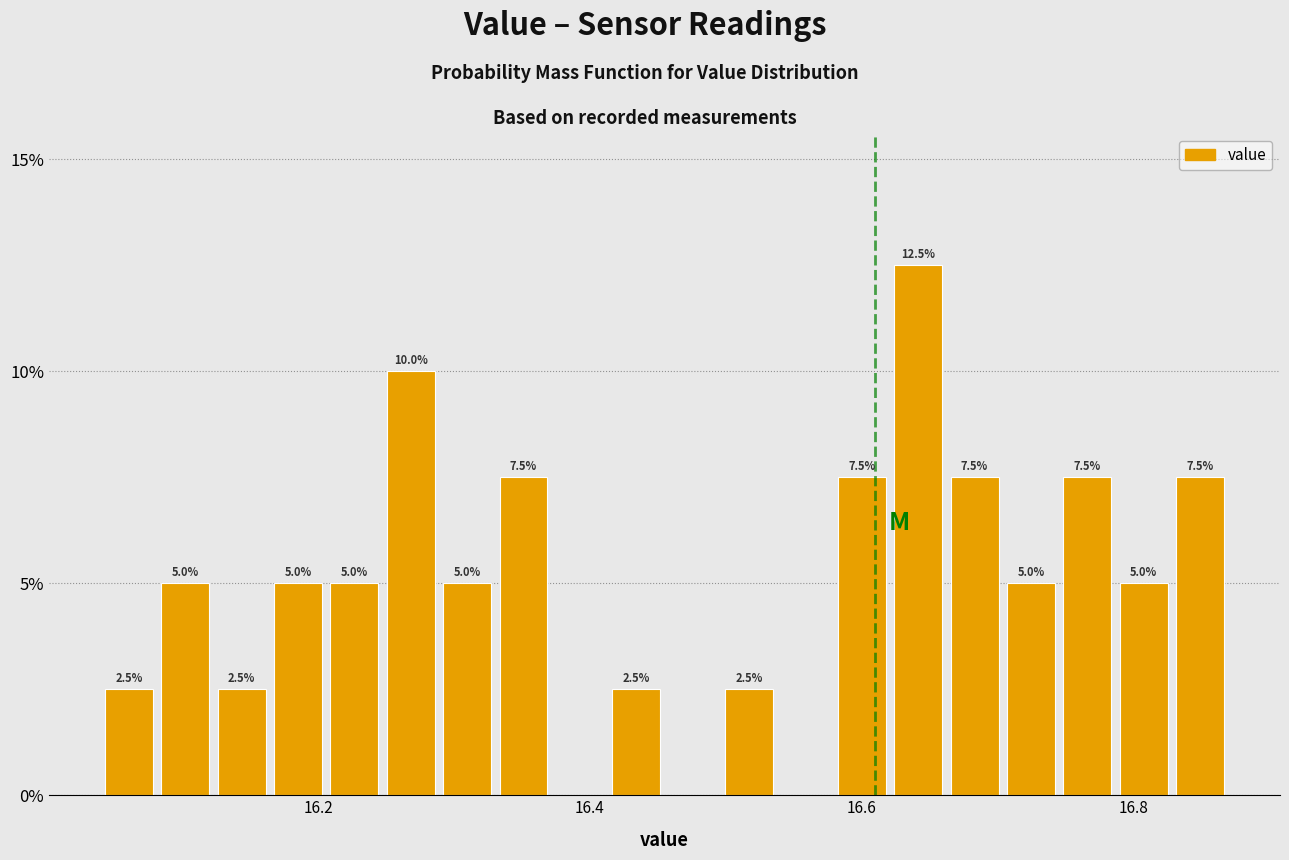

Read against the x-axis, roughly where is the centre of the tallest bar?

16.64